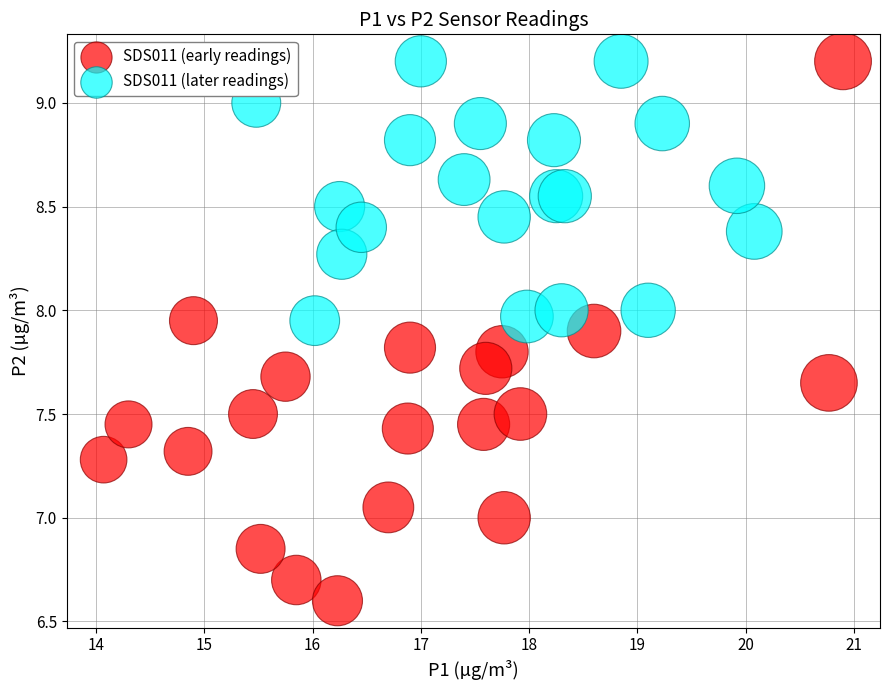

Which series has the widest spread of Y values?

SDS011 (early readings)